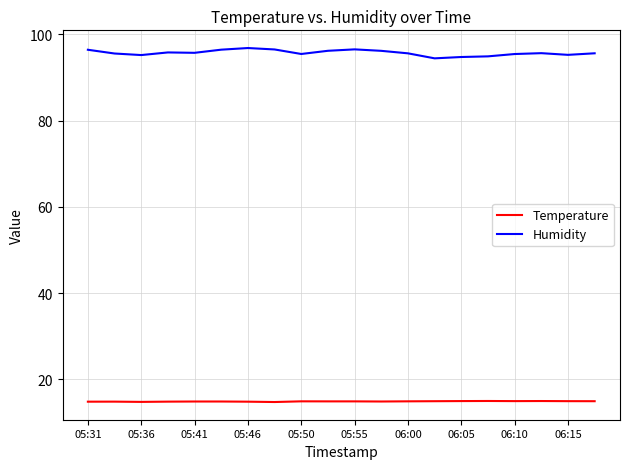

What are all the series names shown in the legend?

Temperature, Humidity